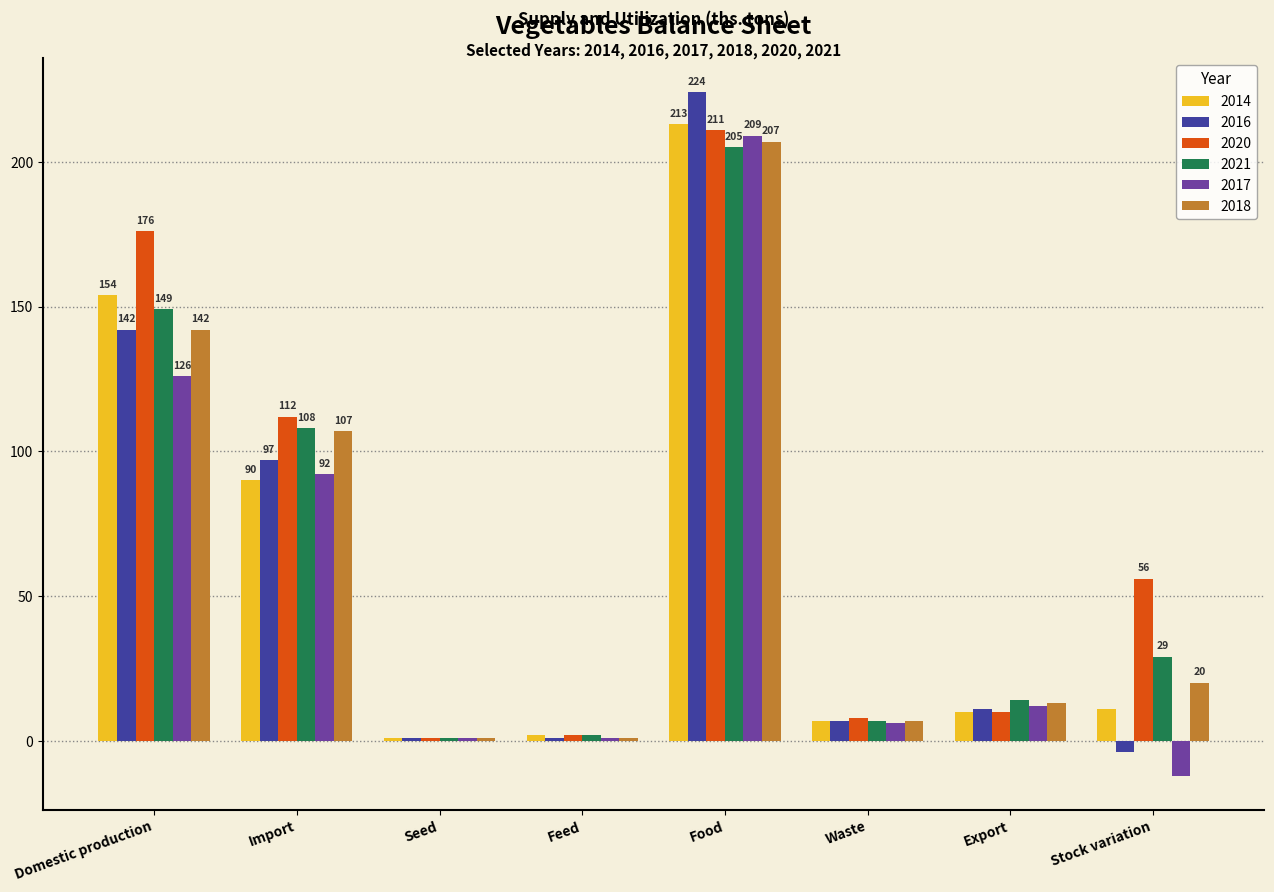

What is the minimum value for 2021?

1